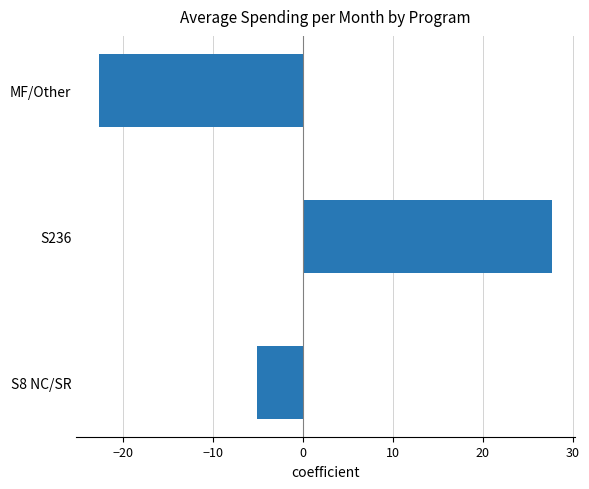

What is the greatest value displayed?

27.7